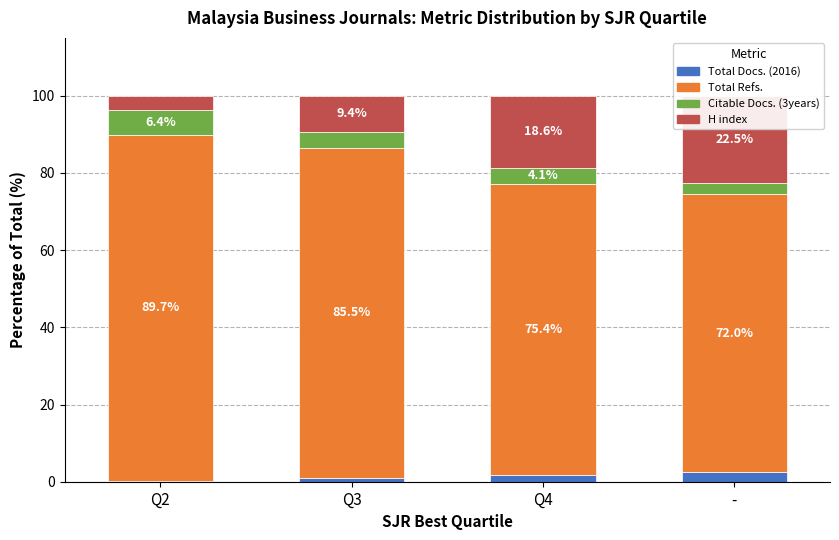

Reading left to right, extract all data points from this chart.

Total Docs. (2016): Q2=0.2	Q3=1.1	Q4=1.8	-=2.4
Total Refs.: Q2=89.7	Q3=85.5	Q4=75.4	-=72.0
Citable Docs. (3years): Q2=6.4	Q3=4.0	Q4=4.1	-=3.1
H index: Q2=3.7	Q3=9.4	Q4=18.6	-=22.5